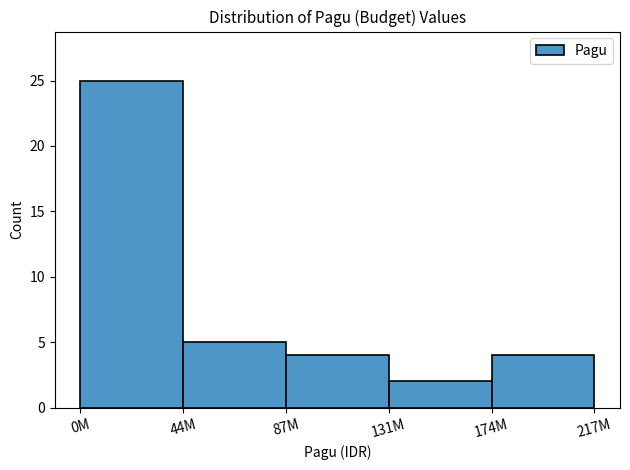

Reading left to right, extract all data points from this chart.

0M=25	44M=5	87M=4	131M=2	174M=4